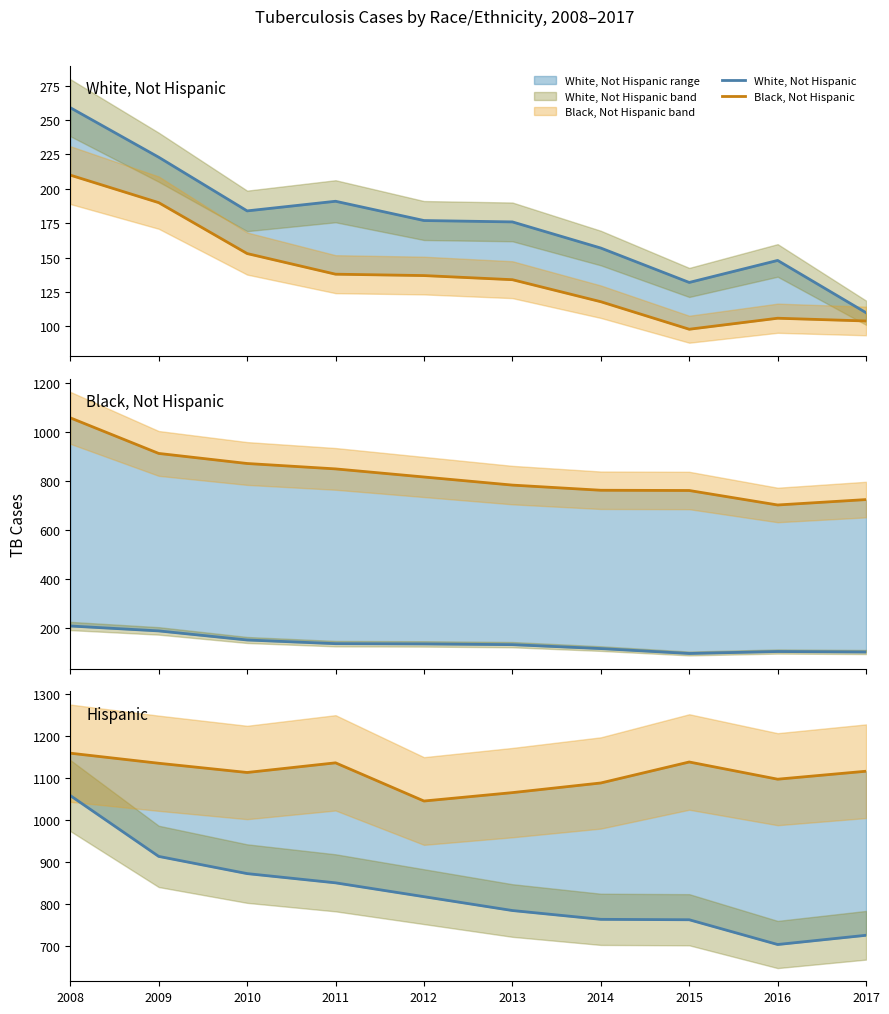

Rank the categories by White, Not Hispanic value from lowest to highest.

2017, 2015, 2016, 2014, 2013, 2012, 2010, 2011, 2009, 2008